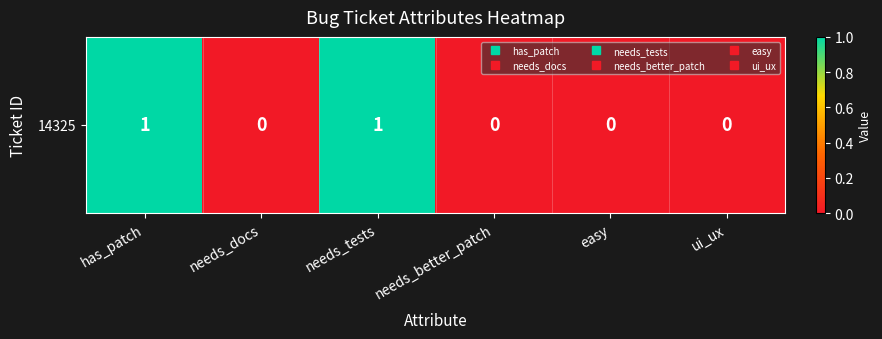

Which category has the highest value across all series?

has_patch